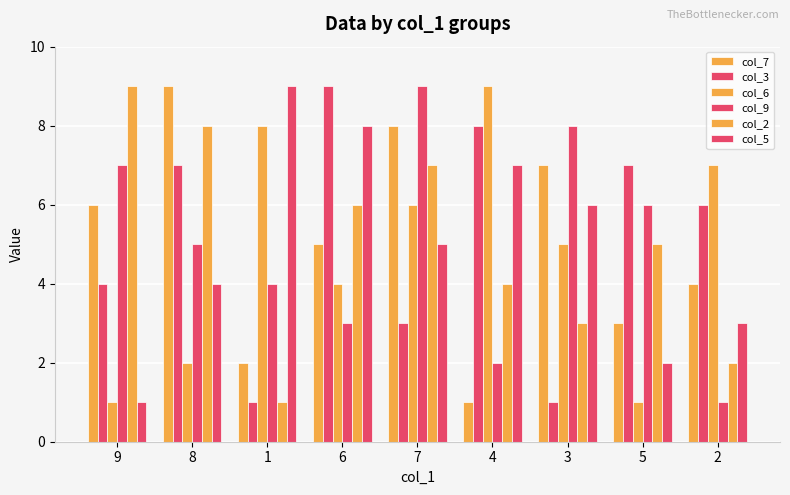

Reading left to right, transcribe all the data shown in this chart.

col_7: 6	9	2	5	8	1	7	3	4
col_3: 4	7	1	9	3	8	1	7	6
col_6: 1	2	8	4	6	9	5	1	7
col_9: 7	5	4	3	9	2	8	6	1
col_2: 9	8	1	6	7	4	3	5	2
col_5: 1	4	9	8	5	7	6	2	3